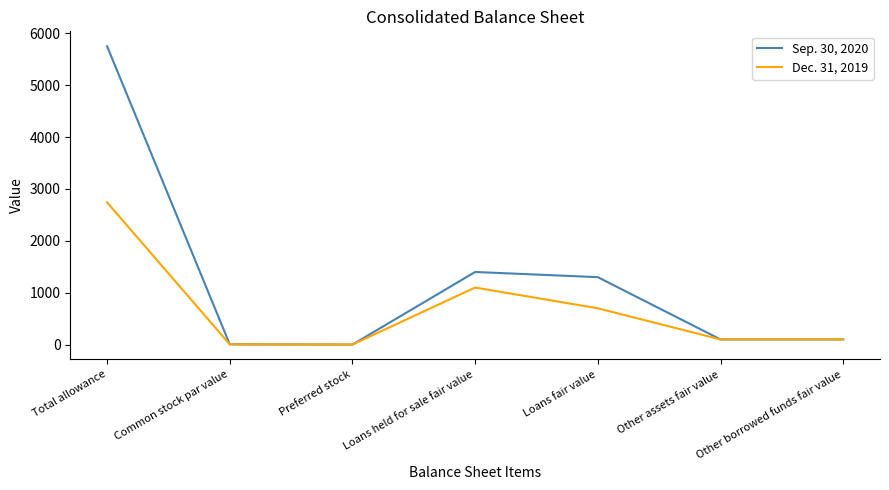

What are all the series names shown in the legend?

Sep. 30, 2020, Dec. 31, 2019